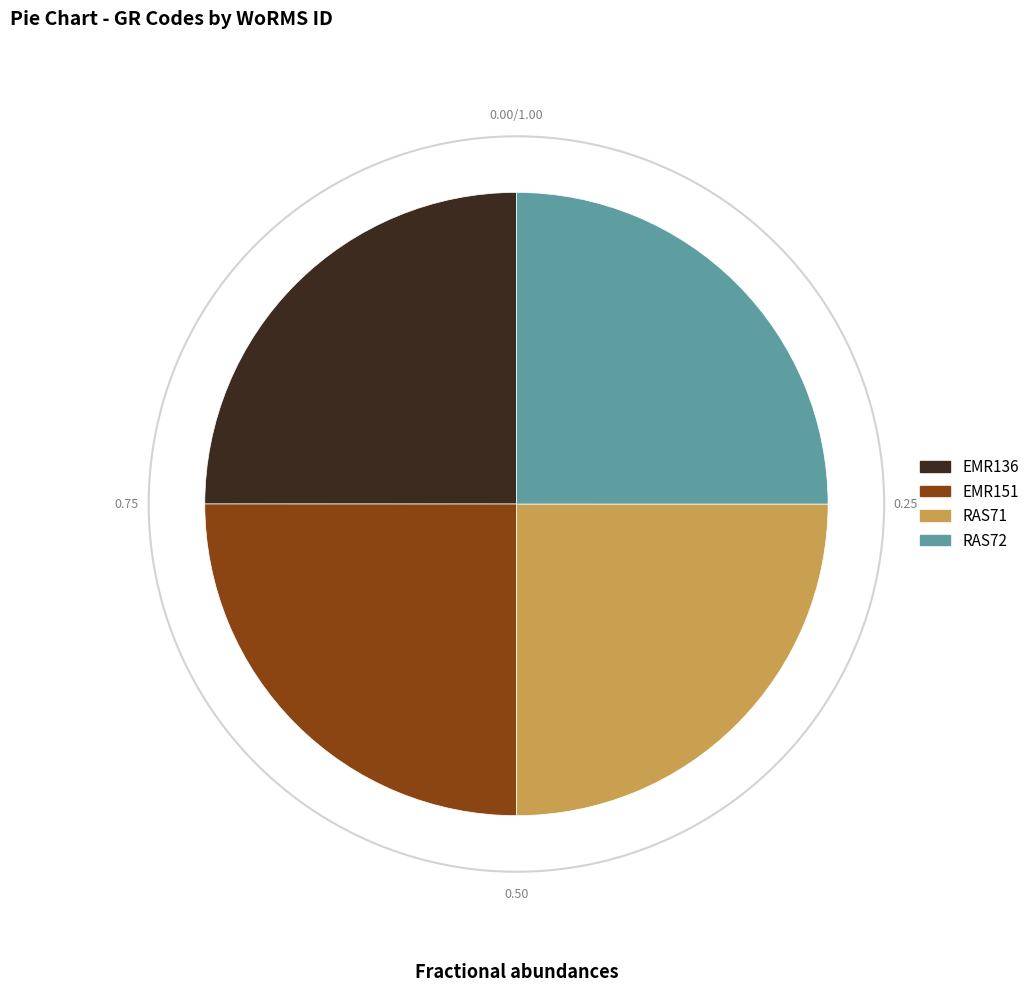

Between RAS71 and EMR136, which is larger?

RAS71